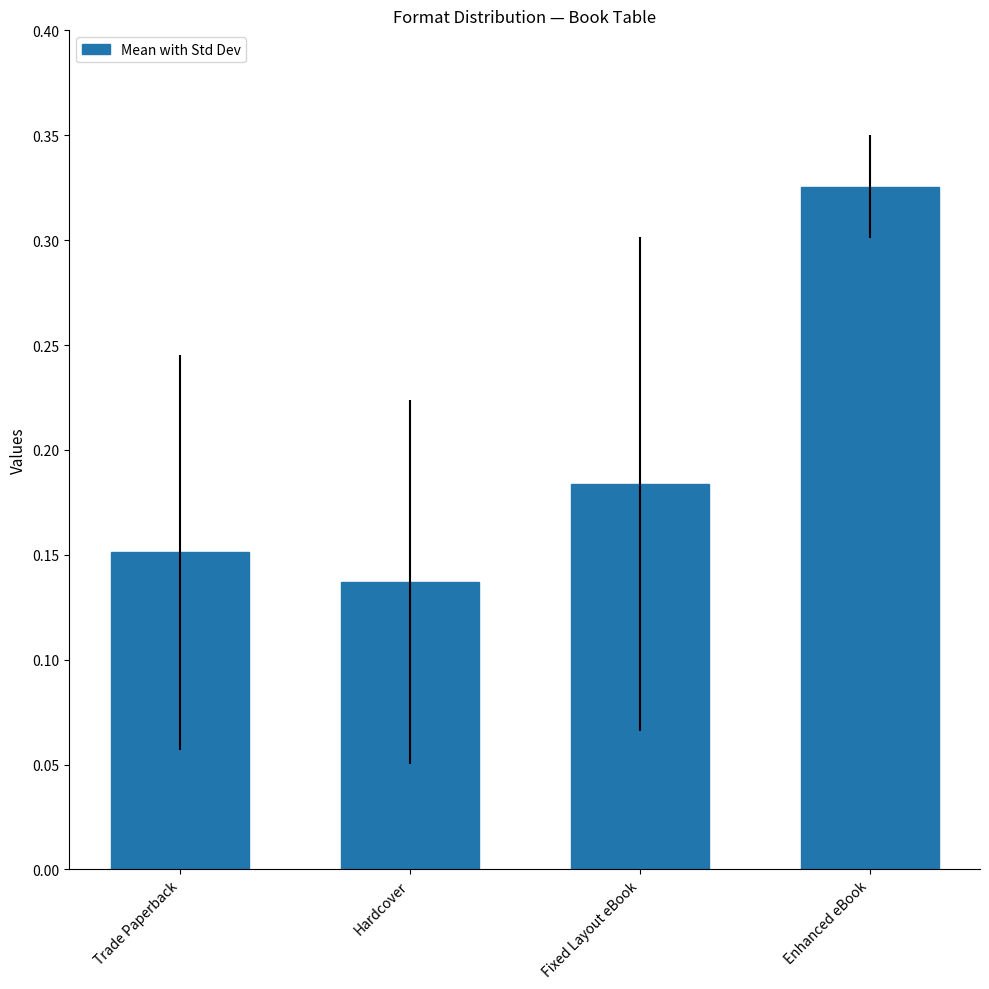

What is the label of the 2nd bar from the left?

Hardcover